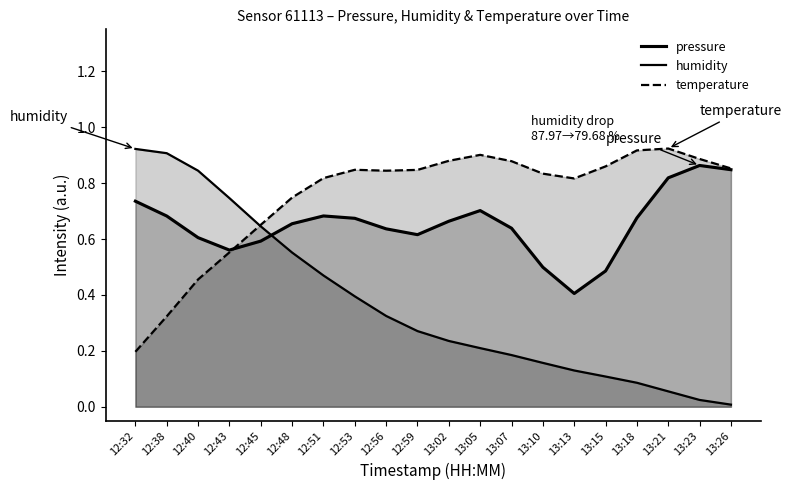

Rank the series by their average value, from highest to lowest.

temperature, pressure, humidity